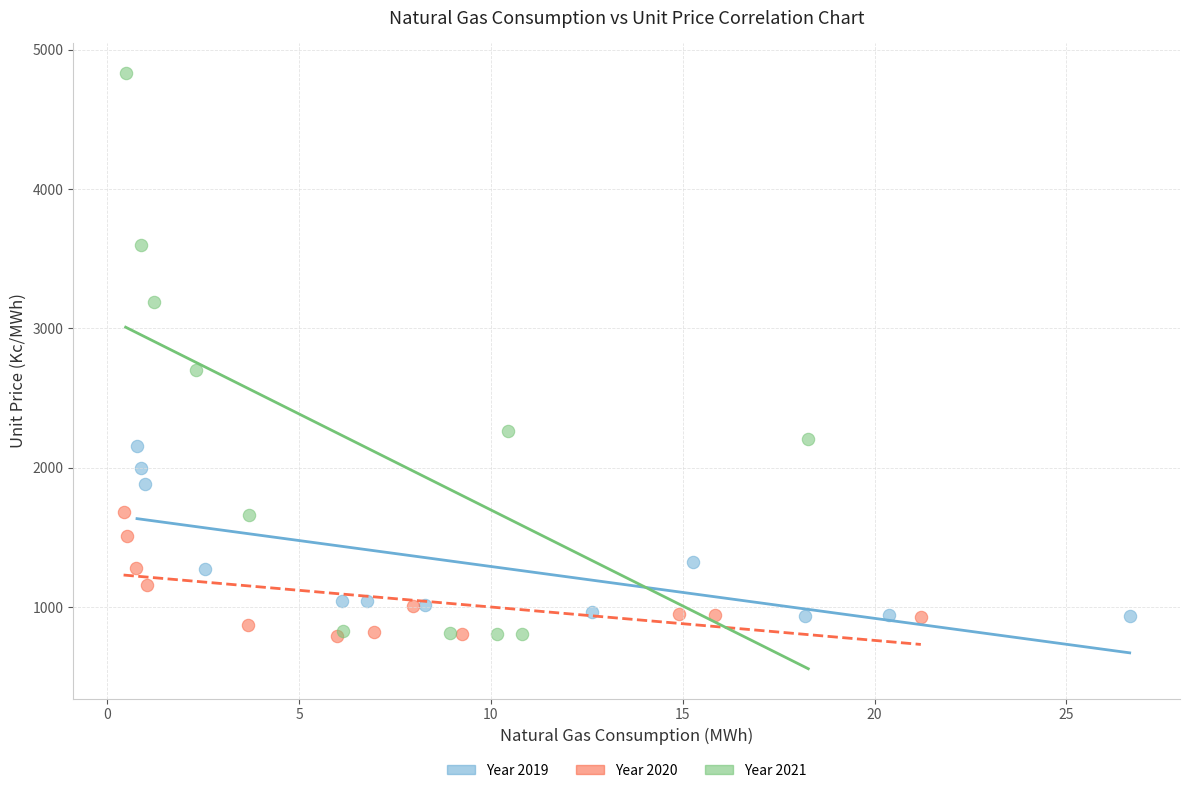

Which series has the largest Y range (max minus min)?

Year 2021